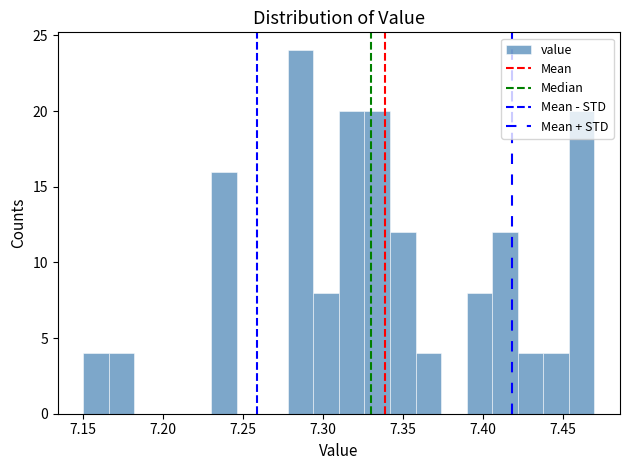

Read against the x-axis, roughly where is the centre of the tallest bar?

7.285